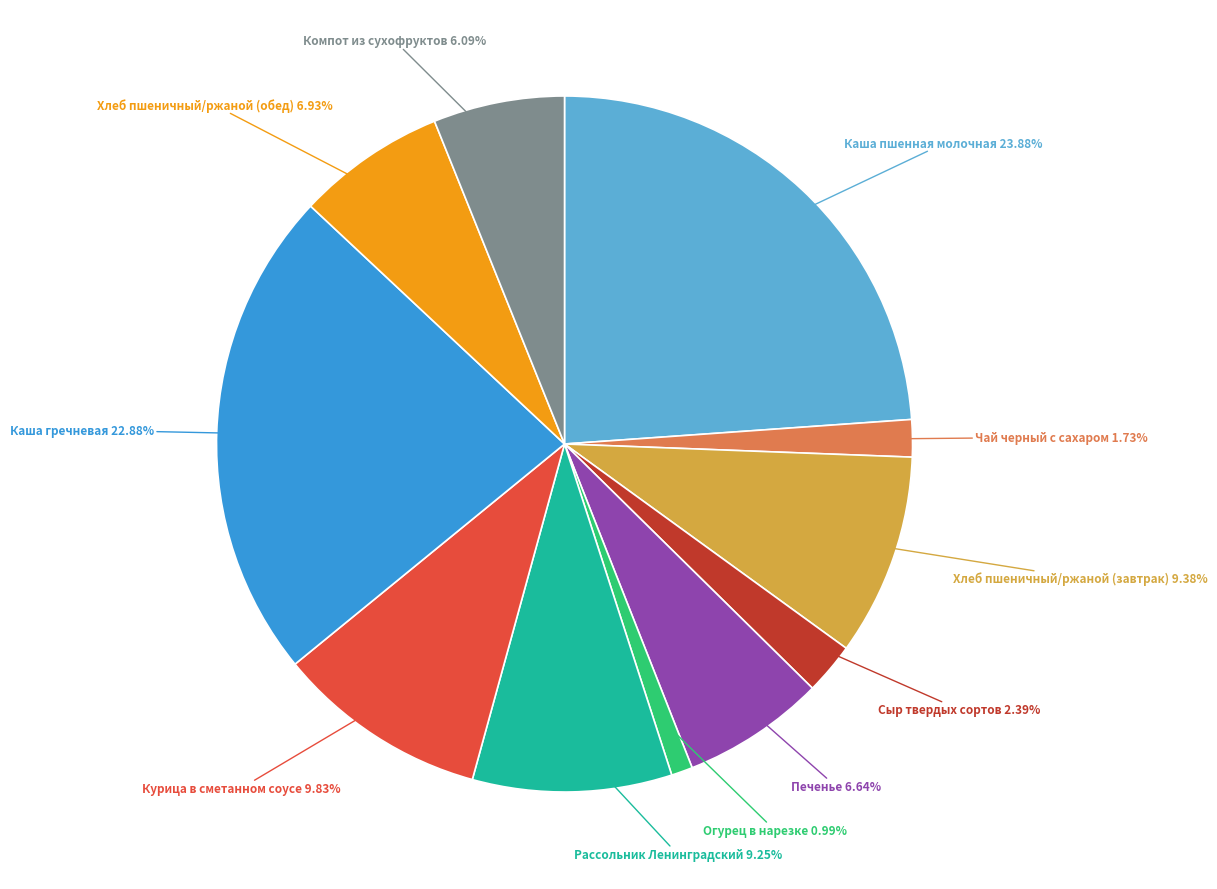

What percentage is the Сыр твердых сортов slice, to the nearest percent?

2%